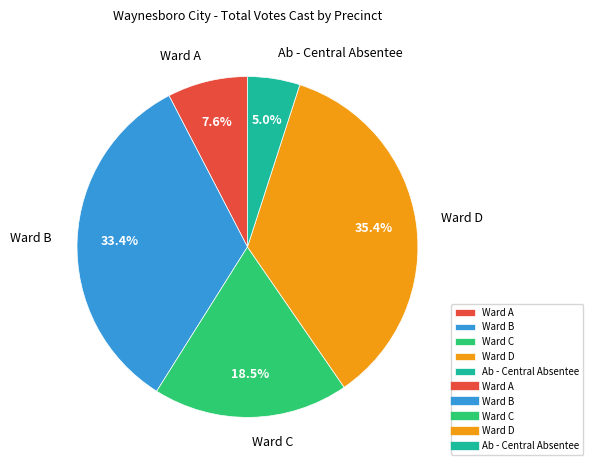

Between Ward D and Ward C, which is larger?

Ward D